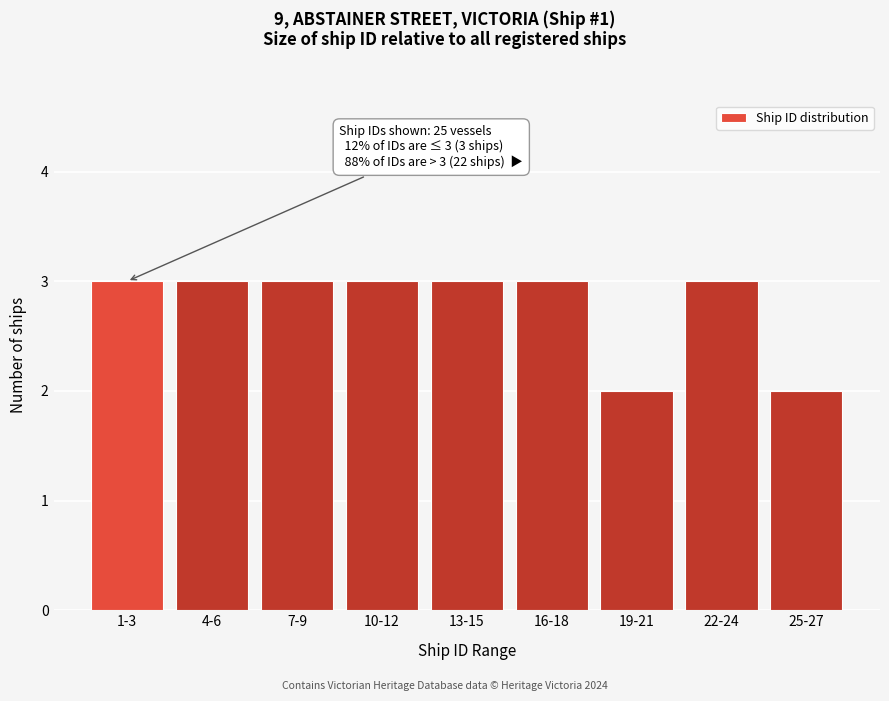

Reading left to right, list all the values displayed in this chart.

1-3=3	4-6=3	7-9=3	10-12=3	13-15=3	16-18=3	19-21=2	22-24=3	25-27=2